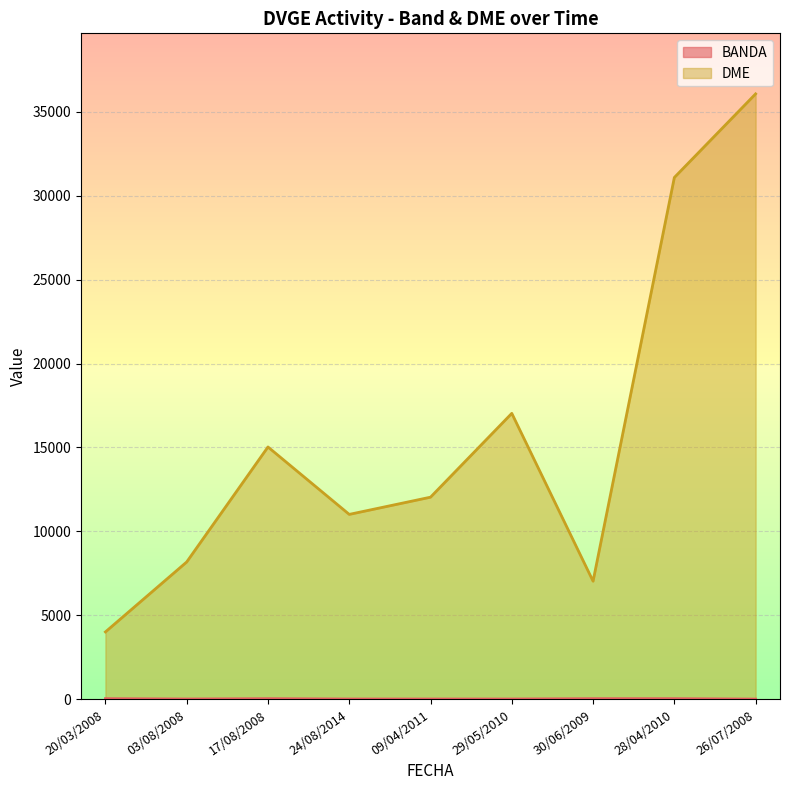

True or false: DME_numeric and BANDA intersect in this chart.

False